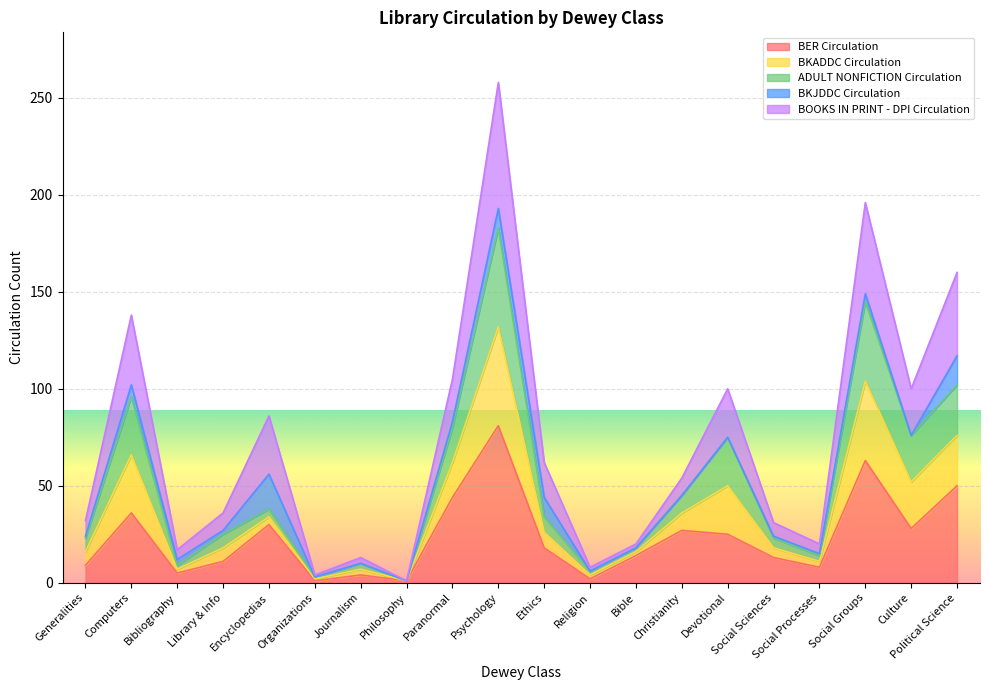

What is the value of the BOOKS IN PRINT - DPI Circulation point at the 8th from the left?

1